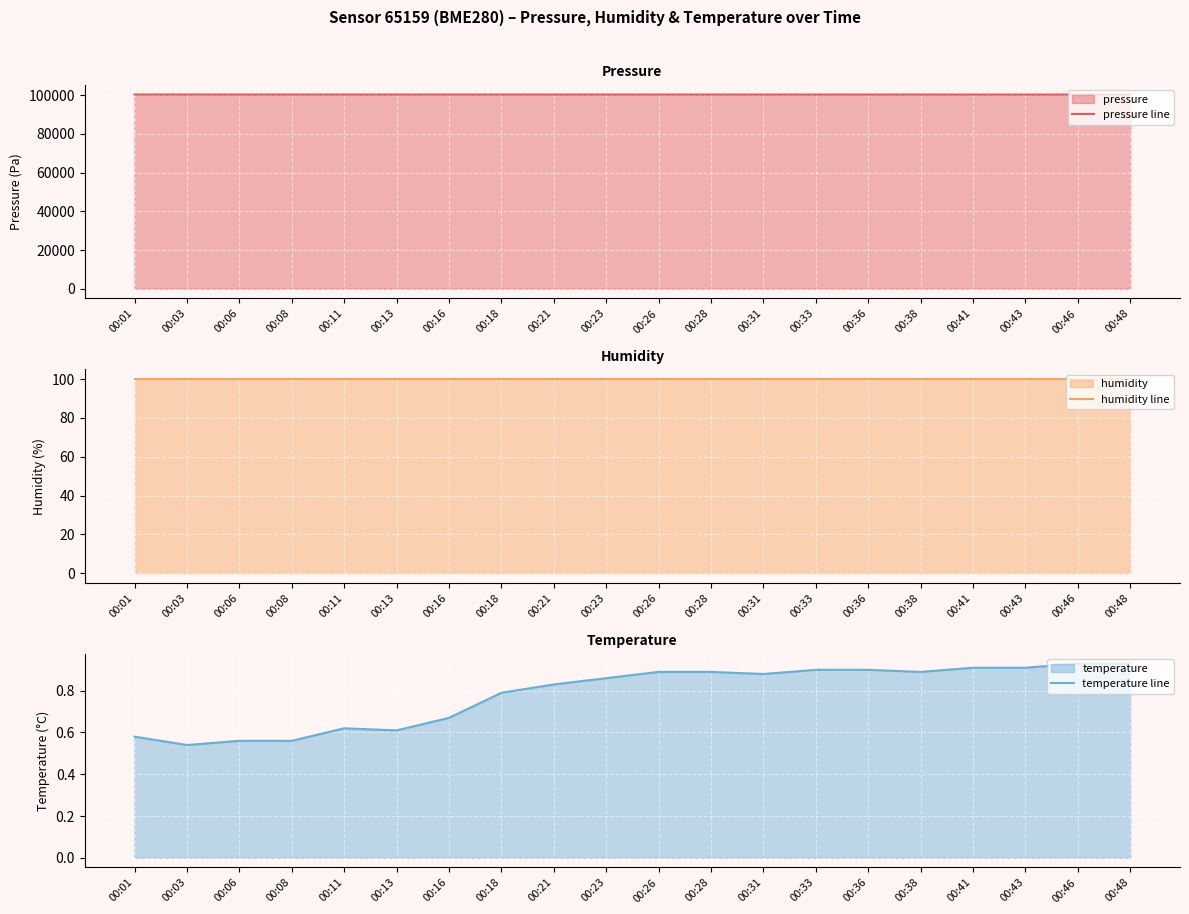

Which has a higher value, 00:48 or 00:23?

00:23